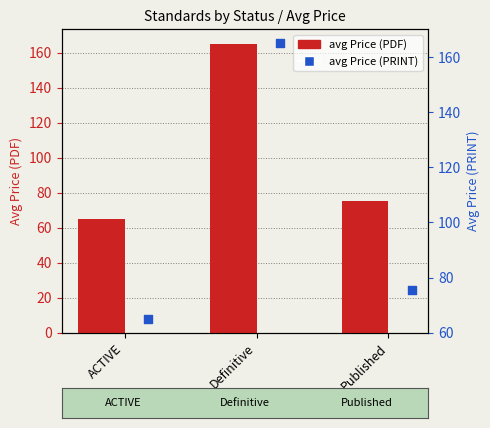

Which series has the largest total across all categories?

avg Price (PDF)